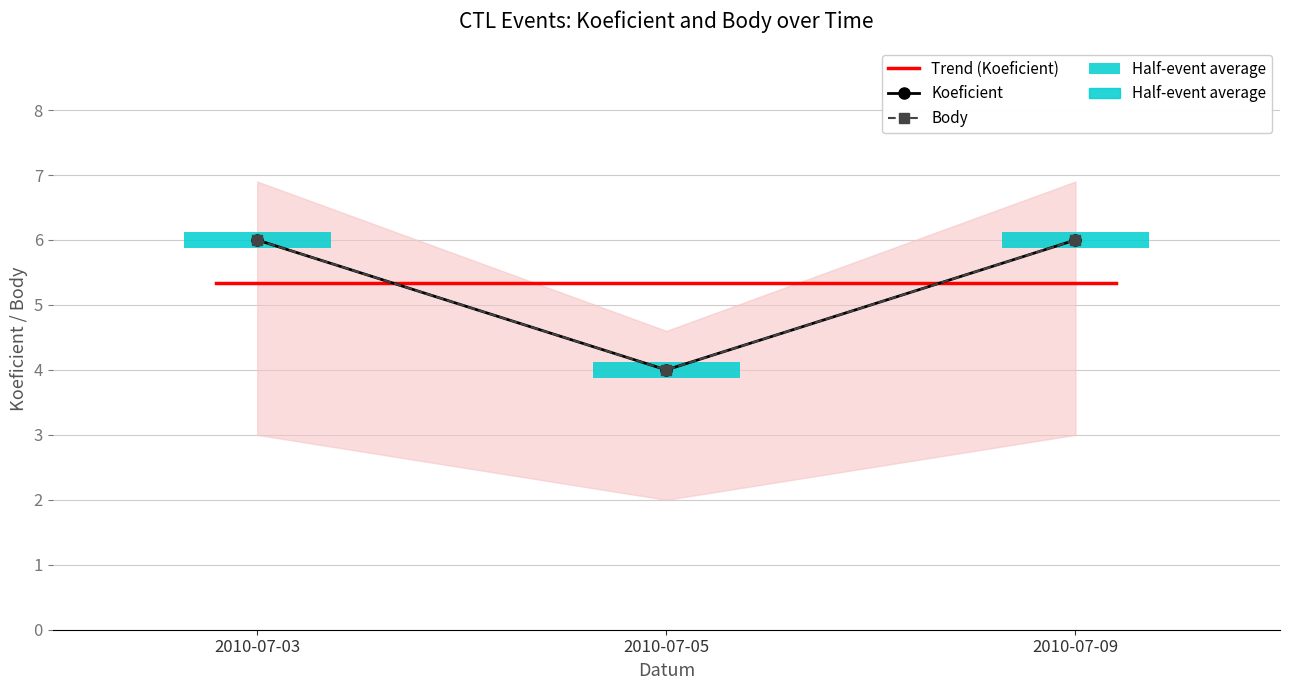

Count the number of categories in the chart.

3